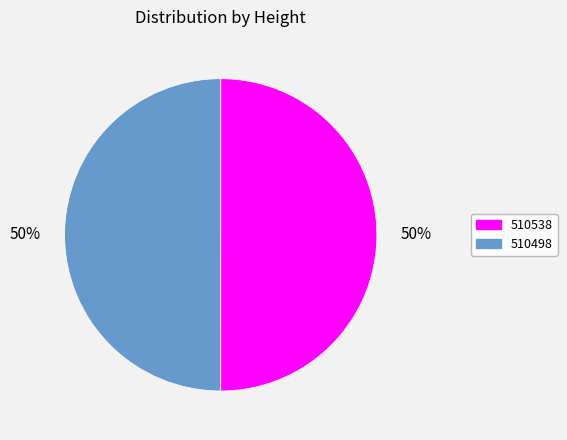

To the nearest percent, what is the combined percentage of 510538 and 510498?

100%